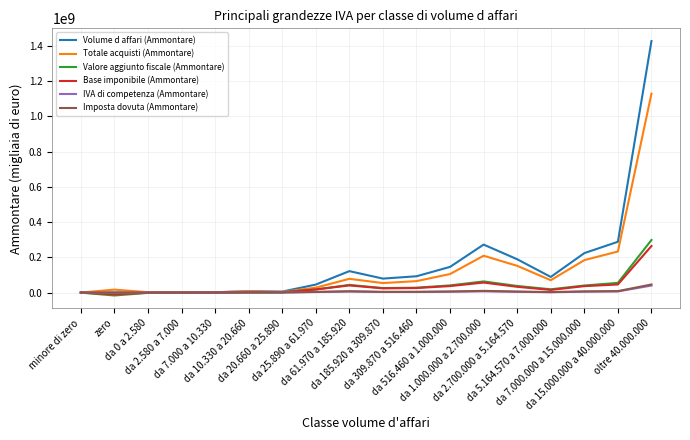

What is the difference between the Base imponibile (Ammontare) values at minore di zero and da 10.330 a 20.660?

2359033